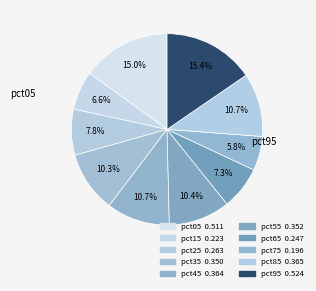

The pct25 slice represents 21% of the pie. True or false?

False